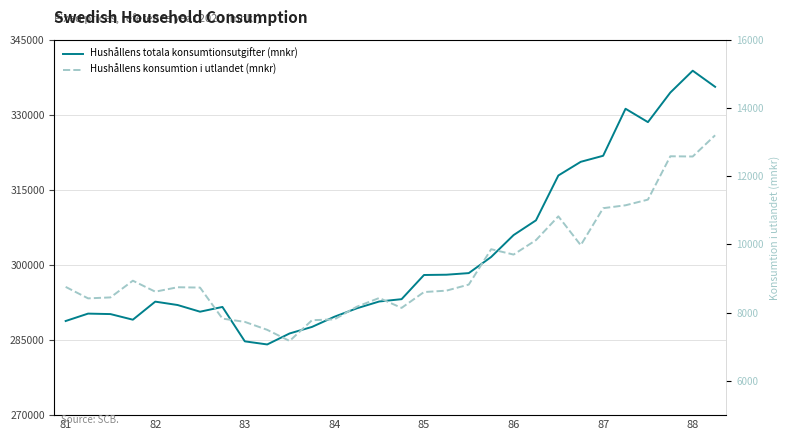

What is the sum of all Hushållens totala konsumtionsutgifter (mnkr) values?

9074635